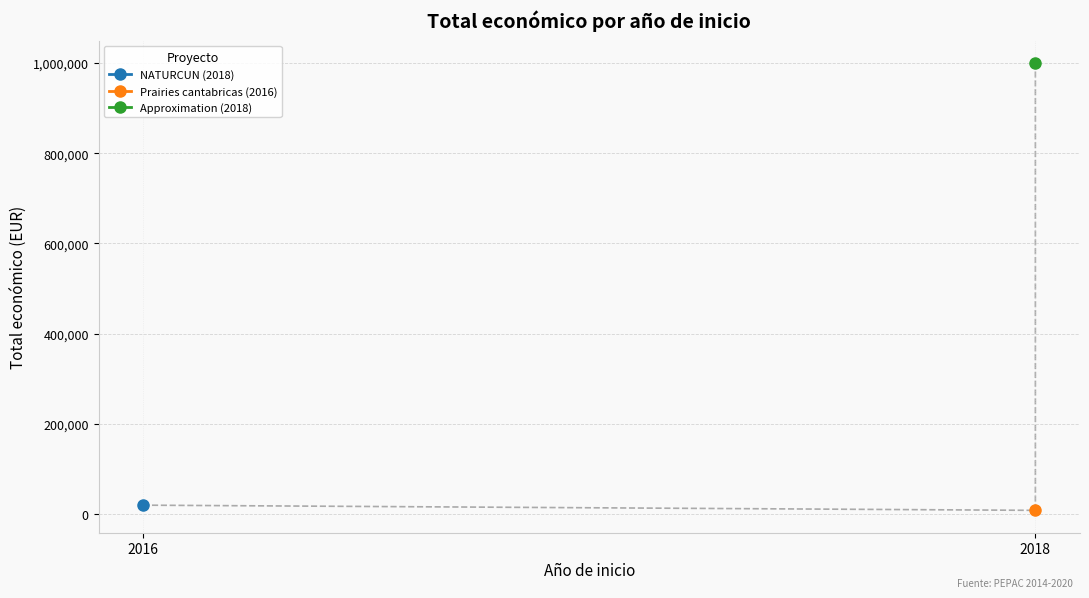

What is the difference between the maximum and minimum values?

992012